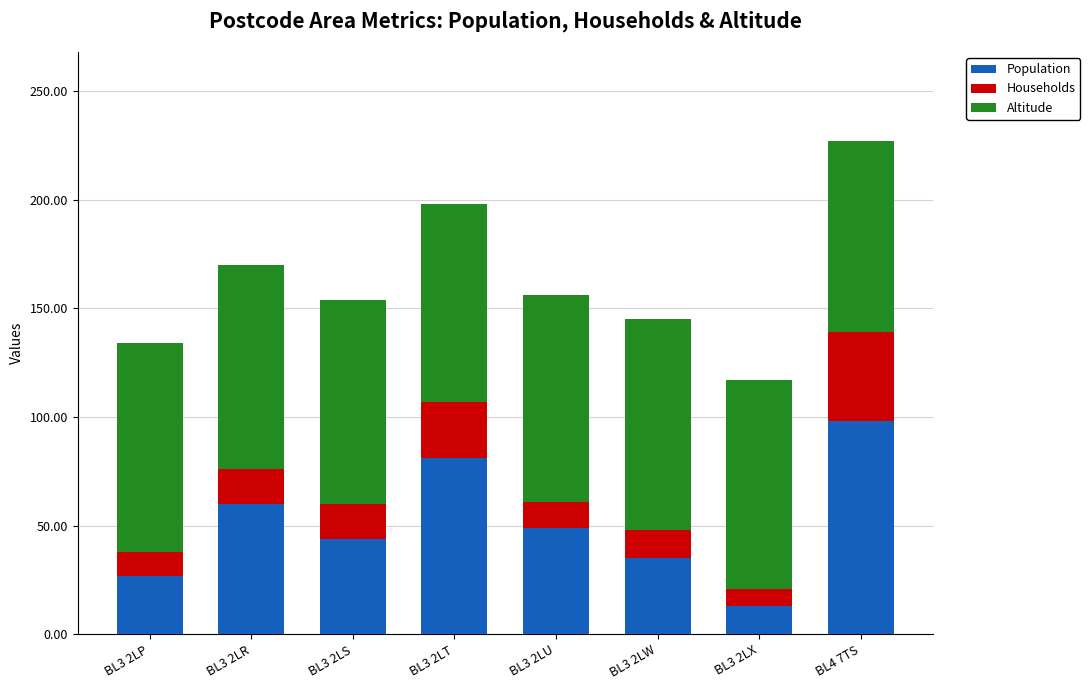

How many bars are there in total?

8